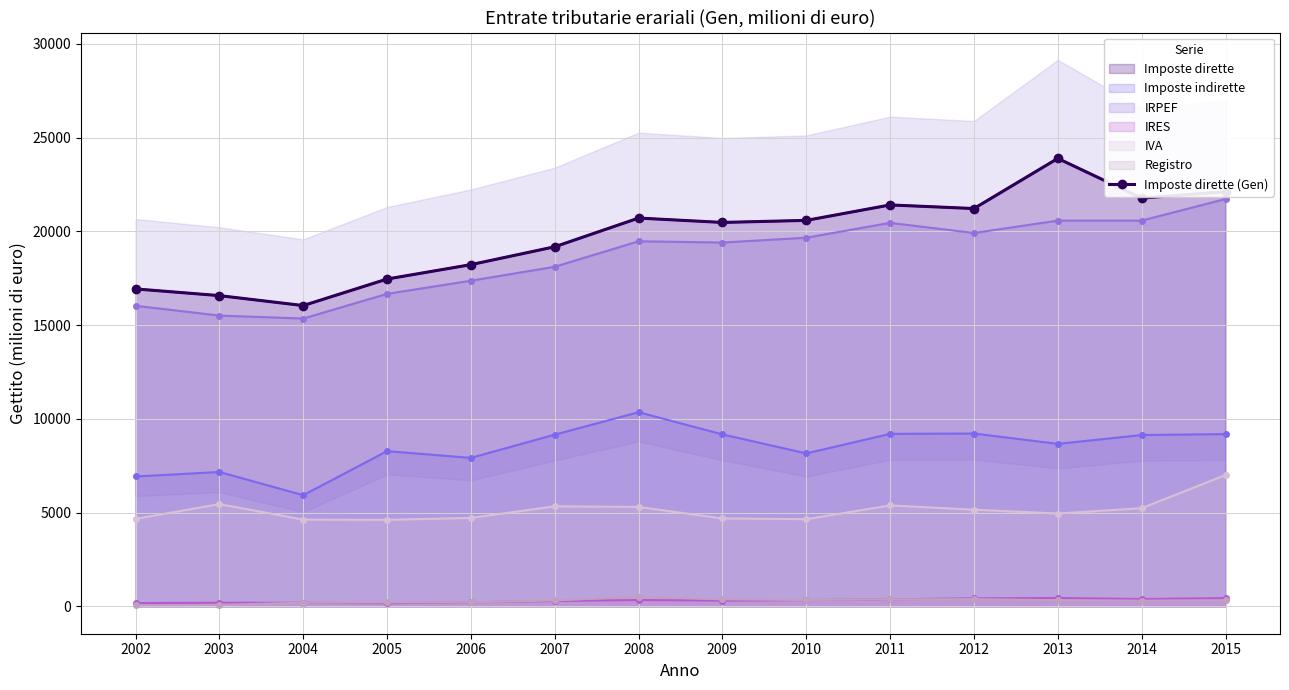

What is the value of the 9th point from the left?

20587